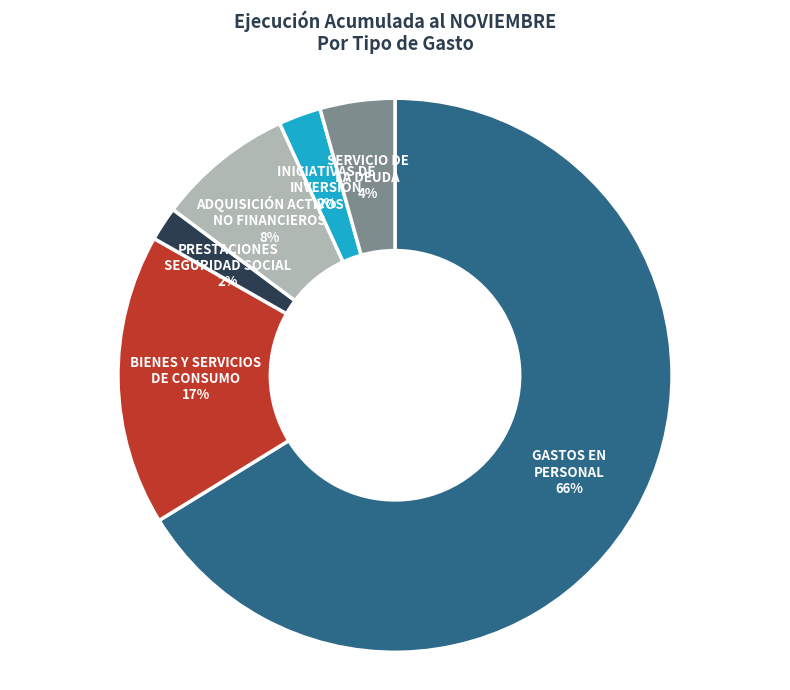

Between PRESTACIONES SEGURIDAD SOCIAL and SERVICIO DE LA DEUDA, which is larger?

SERVICIO DE LA DEUDA